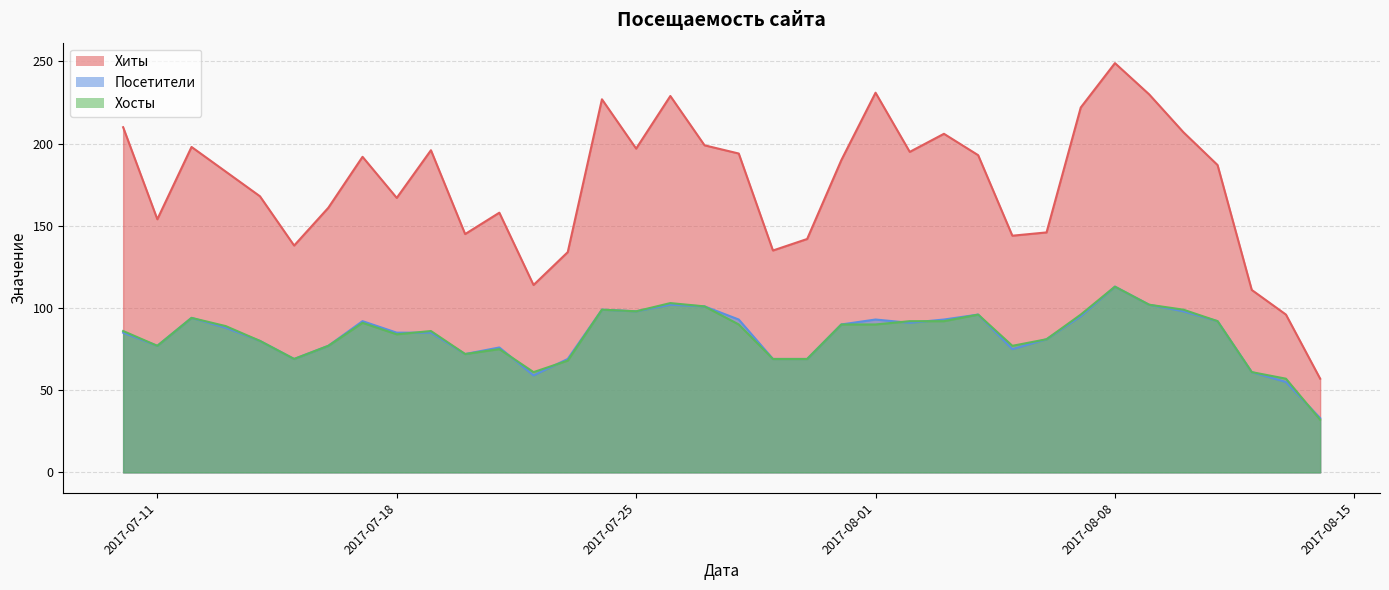

What position from the left is 2017-08-05?

27